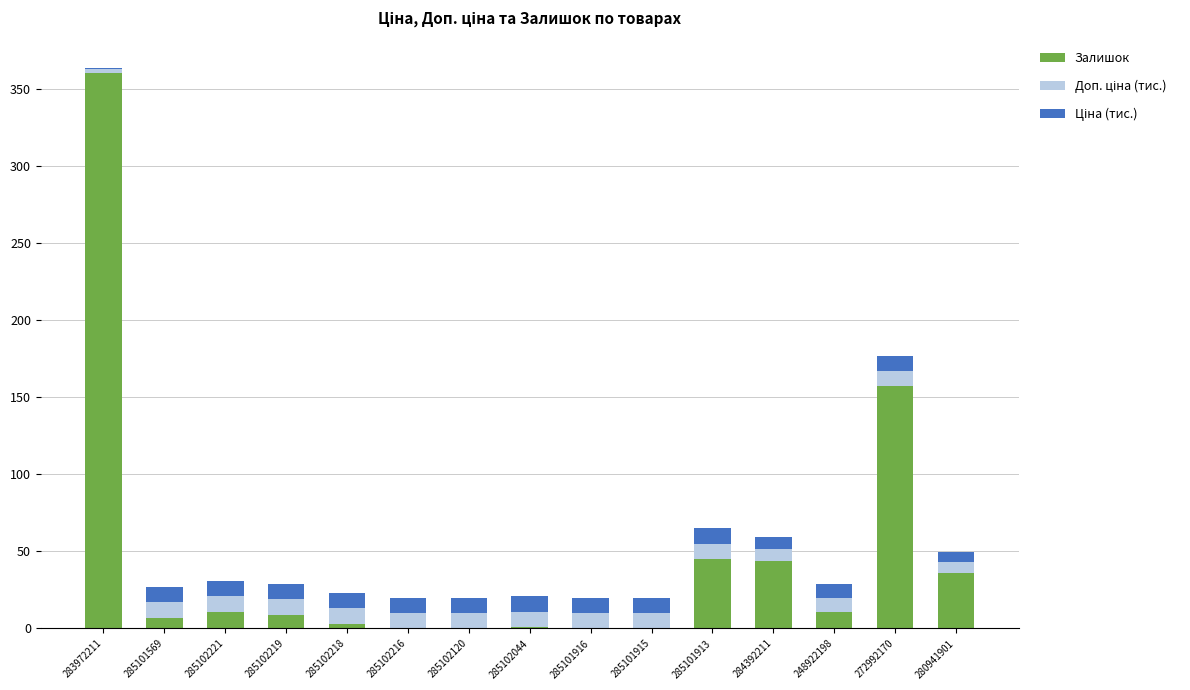

At which label does Залишок reach its peak?

283972211